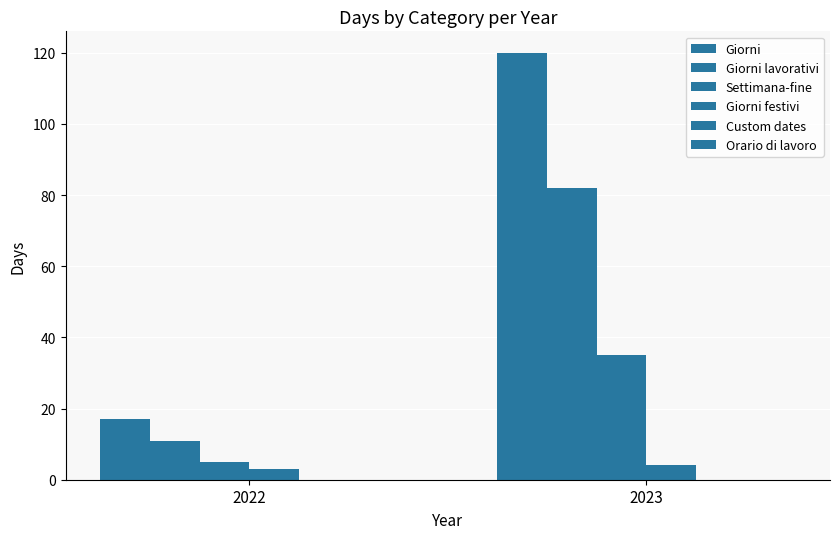

How many values in the Settimana-fine series are below 35?

1